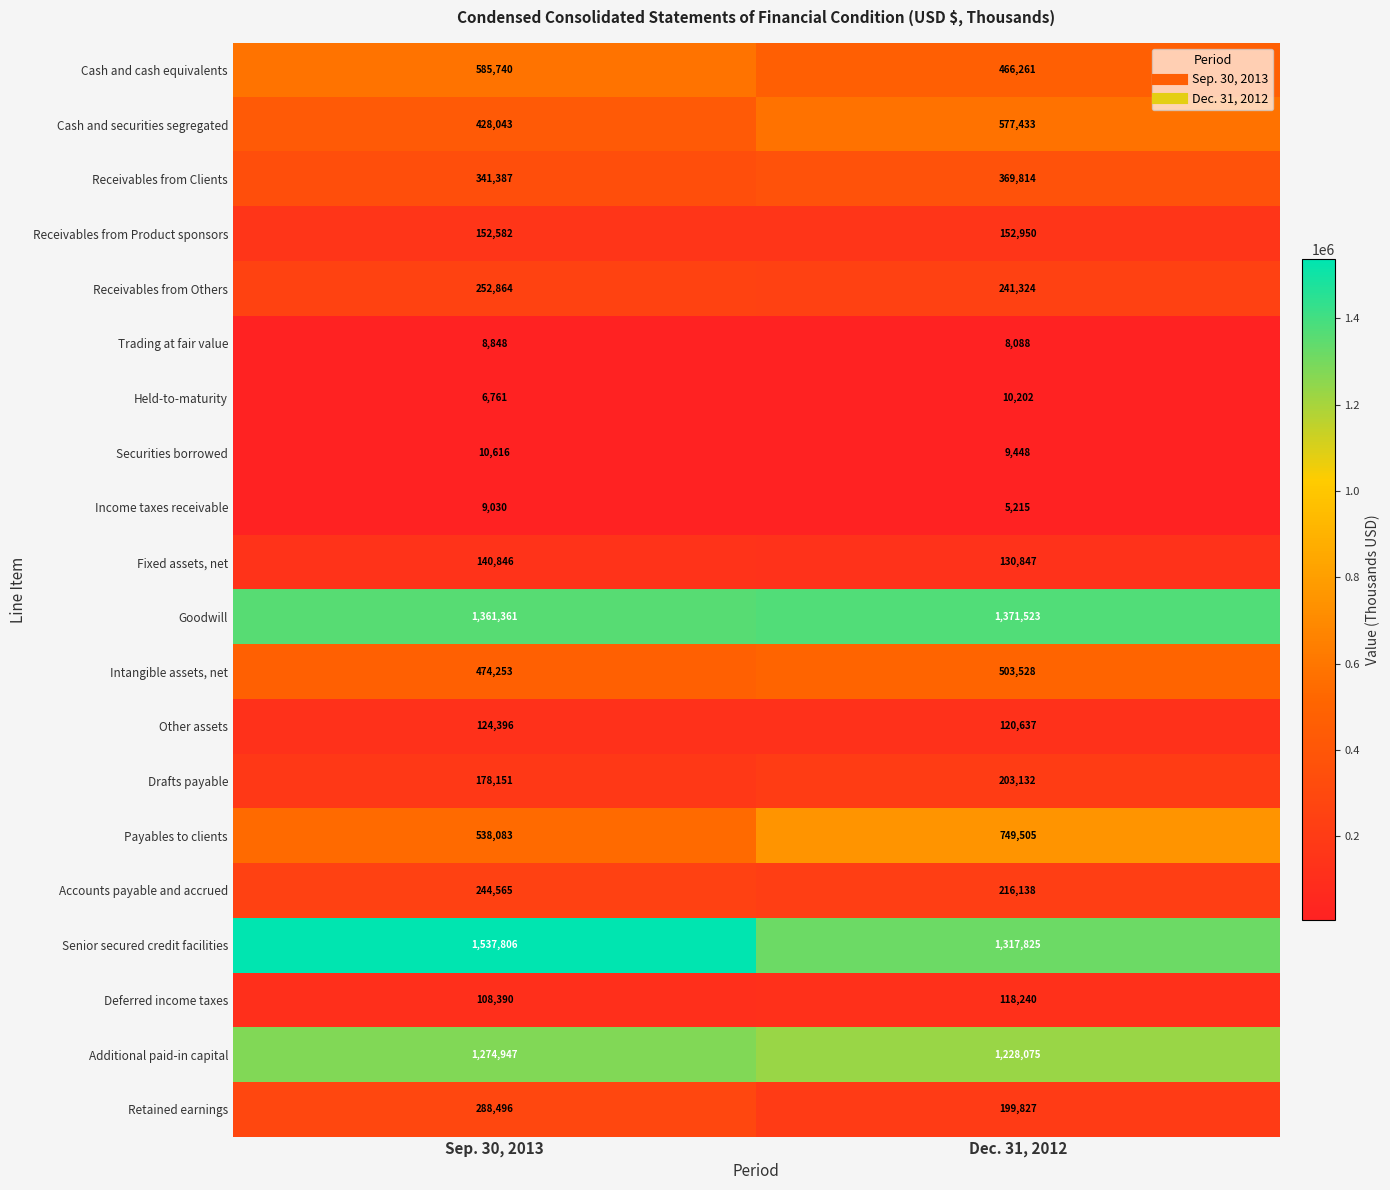

What is the difference between the highest and lowest values at Dec. 31, 2012?

1366308